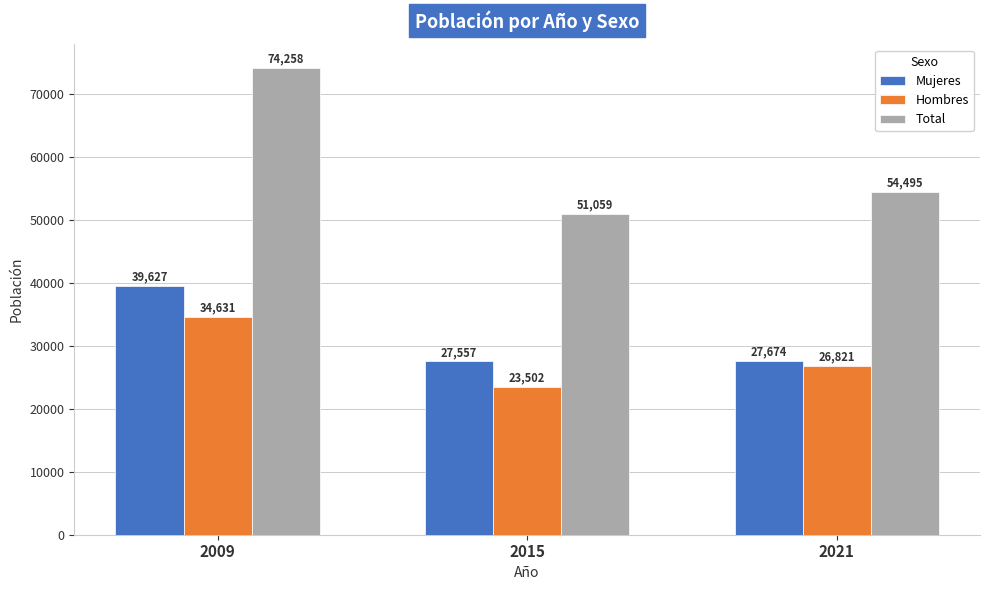

Rank the series at 2021 from highest to lowest value.

Total, Mujeres, Hombres